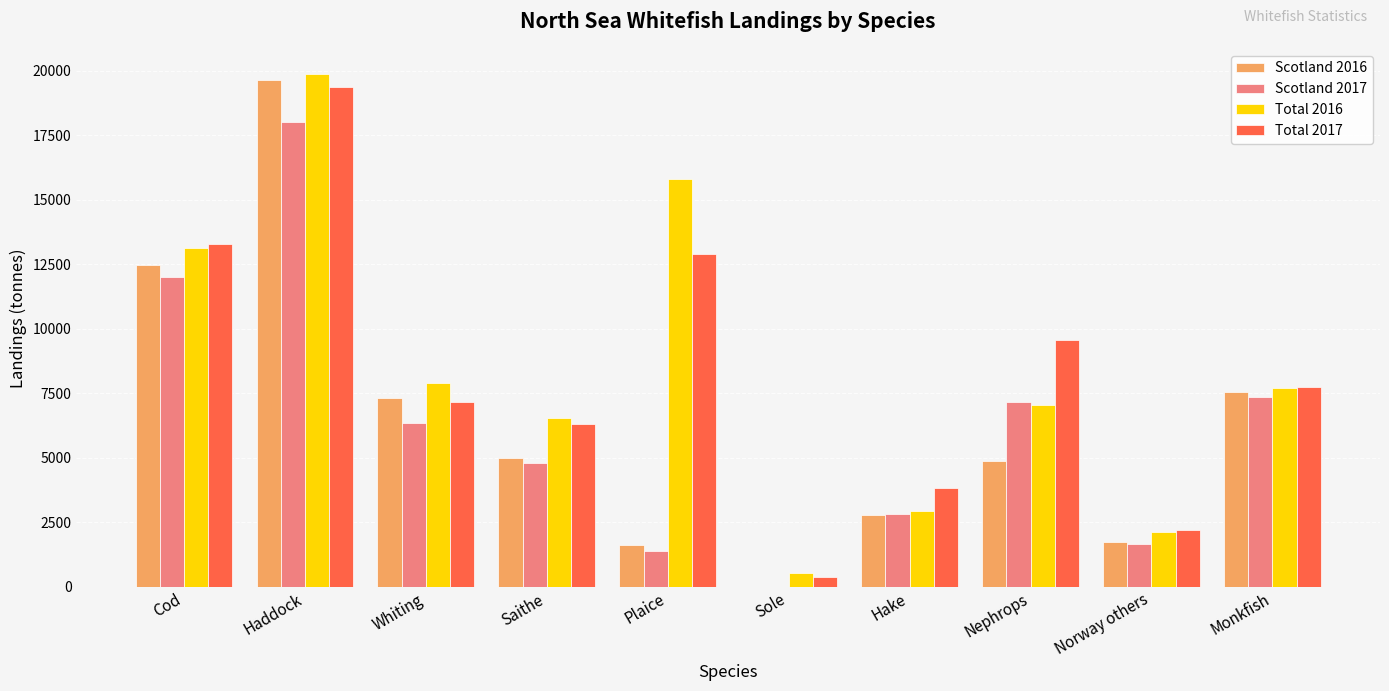

What is the maximum value for Scotland 2016?

19622.2